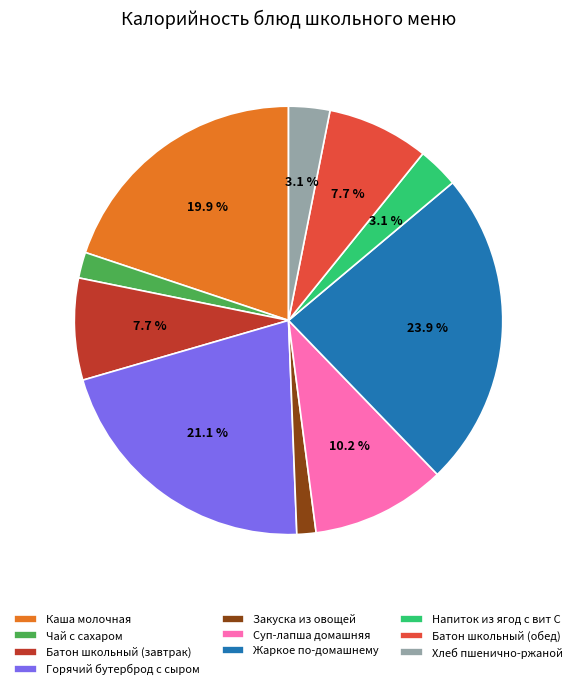

Is the sum of Напиток из ягод с вит С and Горячий бутерброд с сыром greater than half?

No